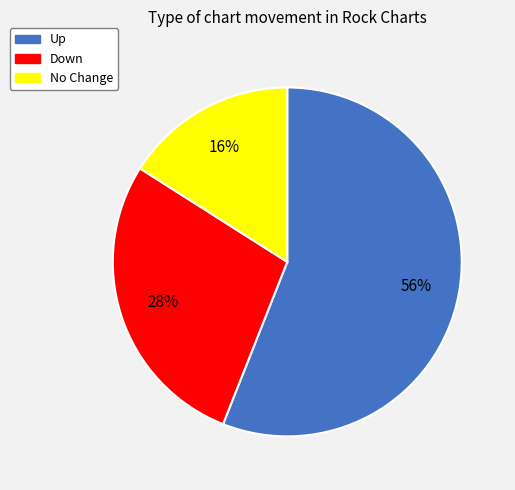

To the nearest percent, what is the average slice percentage?

33%